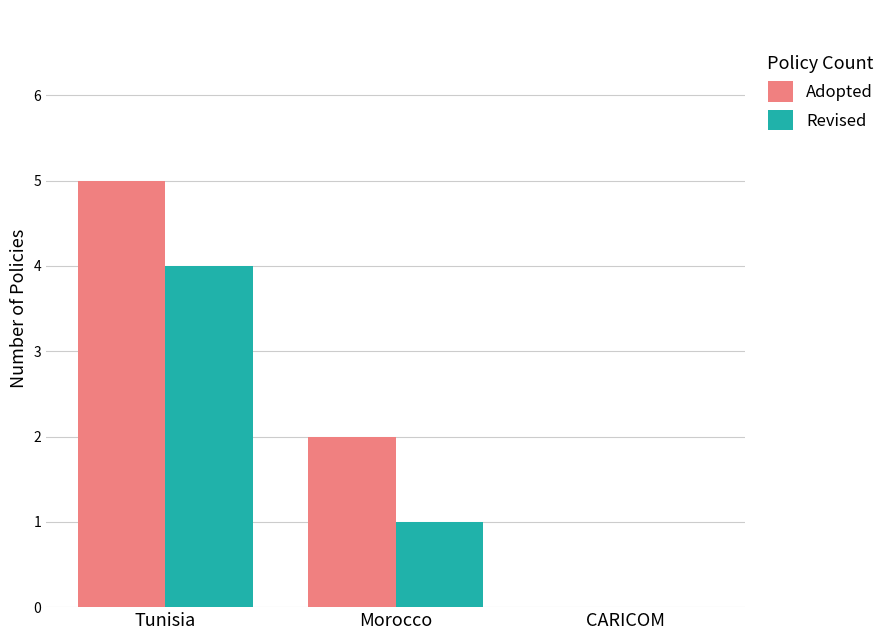

Reading left to right, what are all the values shown in this chart?

Adopted: Tunisia=5	Morocco=2	CARICOM=0
Revised: Tunisia=4	Morocco=1	CARICOM=0